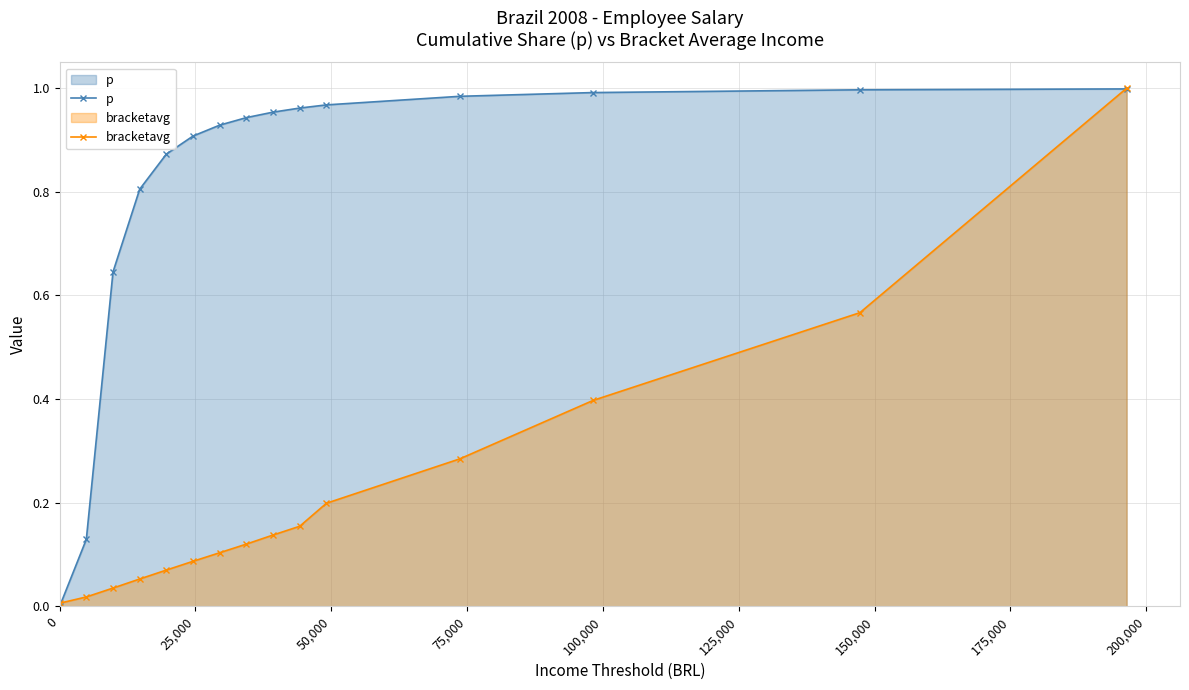

How many lines are shown in the chart?

2